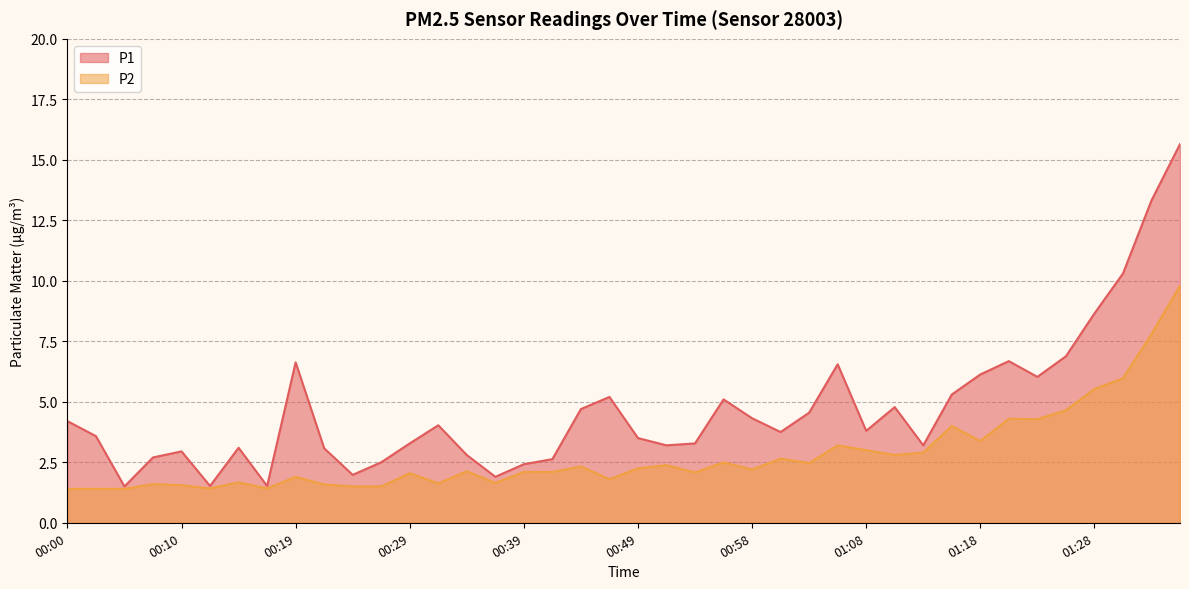

How many data points does each series have?

40